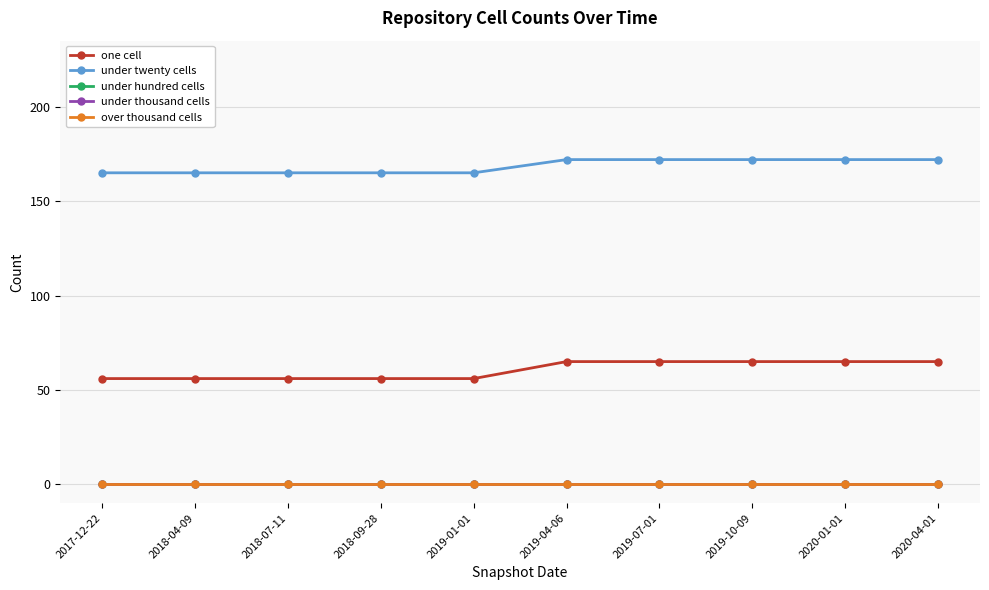

What is the label of the 2nd point from the left?

2018-04-09